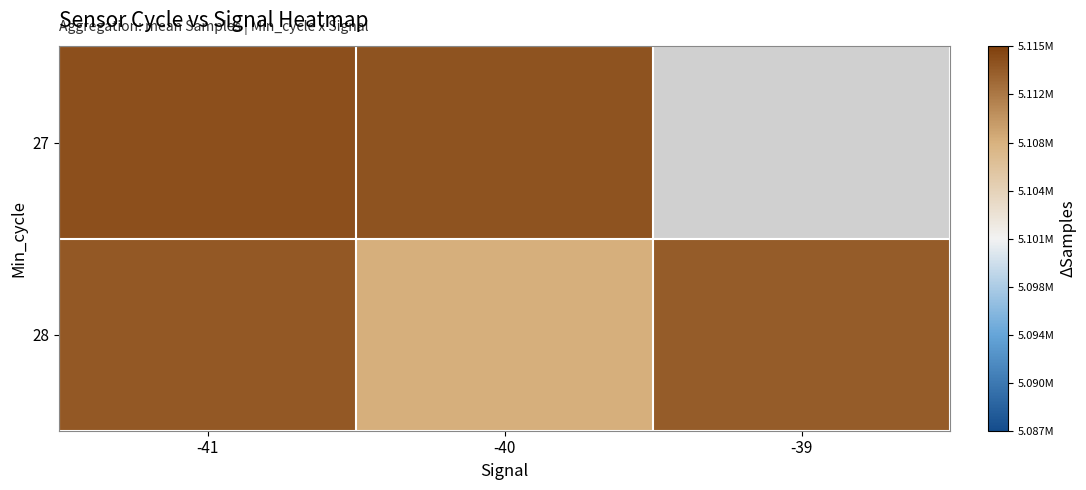

Where does the 28 series first go above 5113248?

-41